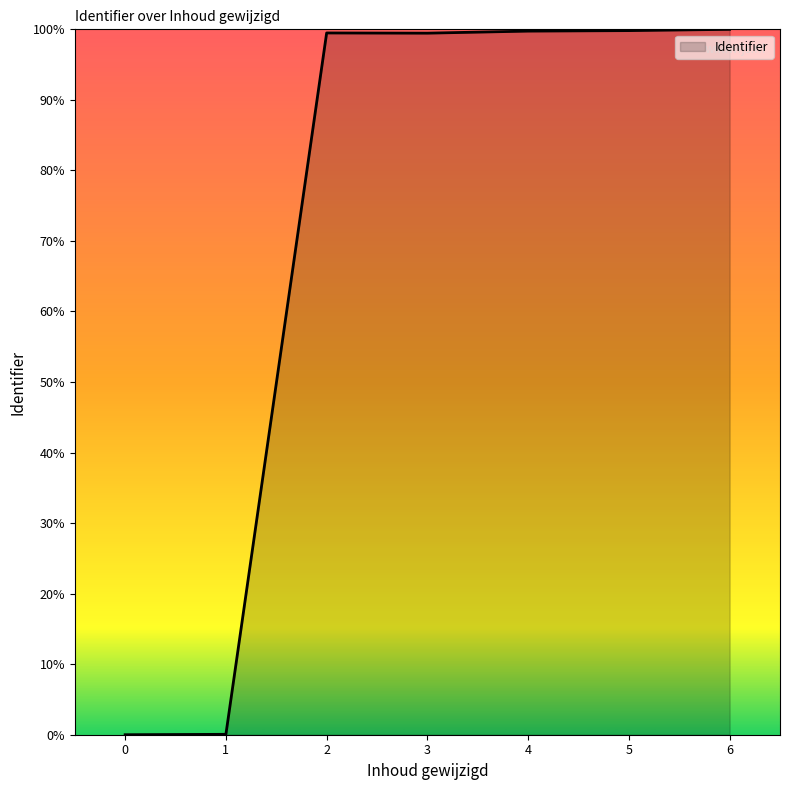

Approximately how many times larger is the value at 3 compared to 5?

1.0